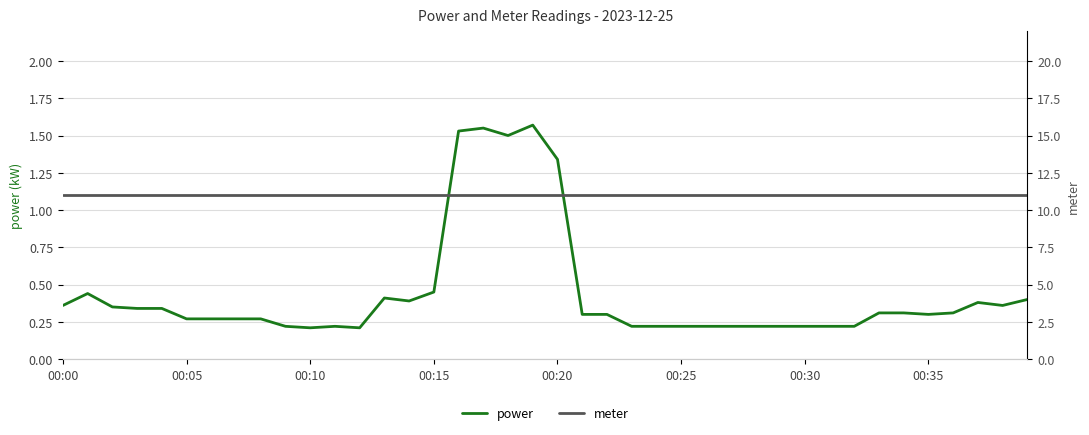

At which label does power reach its minimum?

00:10